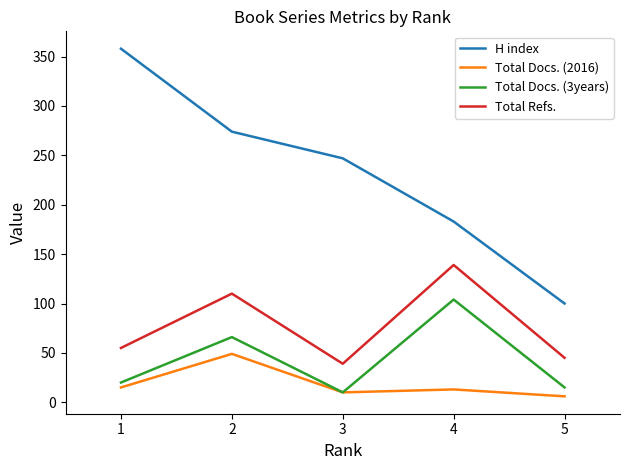

At which category is the sum across all series the highest?

2